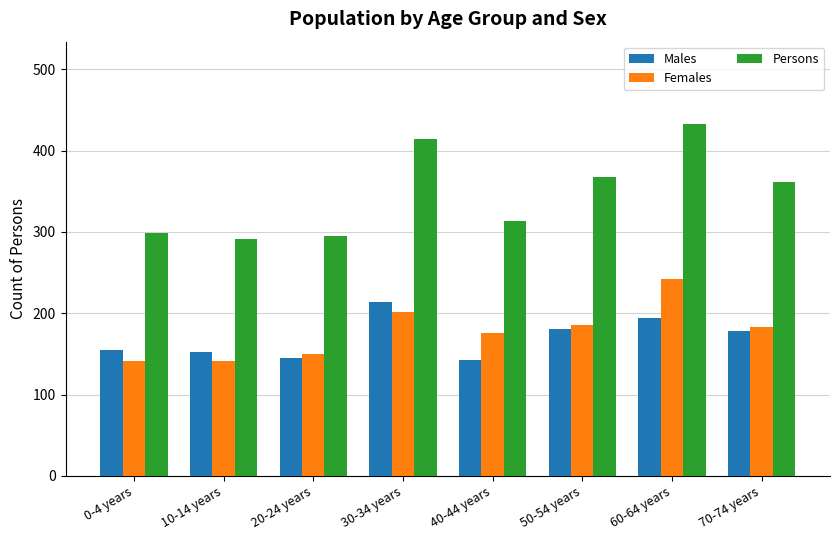

What is the spread (max minus min) of values at 20-24 years?

150